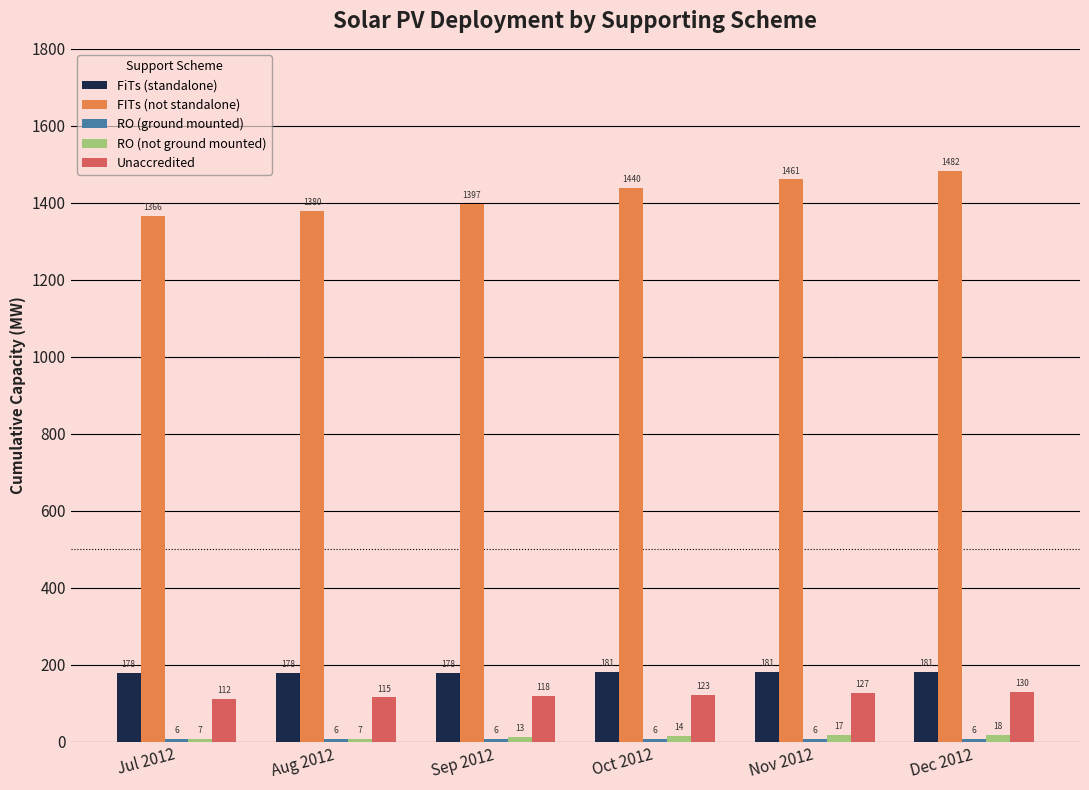

Where does the Unaccredited series first go above 122?

Oct 2012